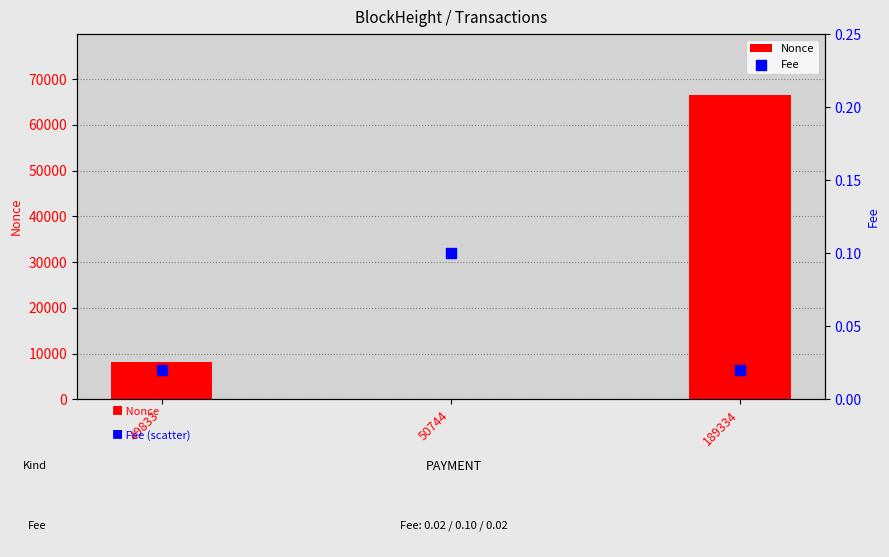

Which series has the largest Y range (max minus min)?

Nonce